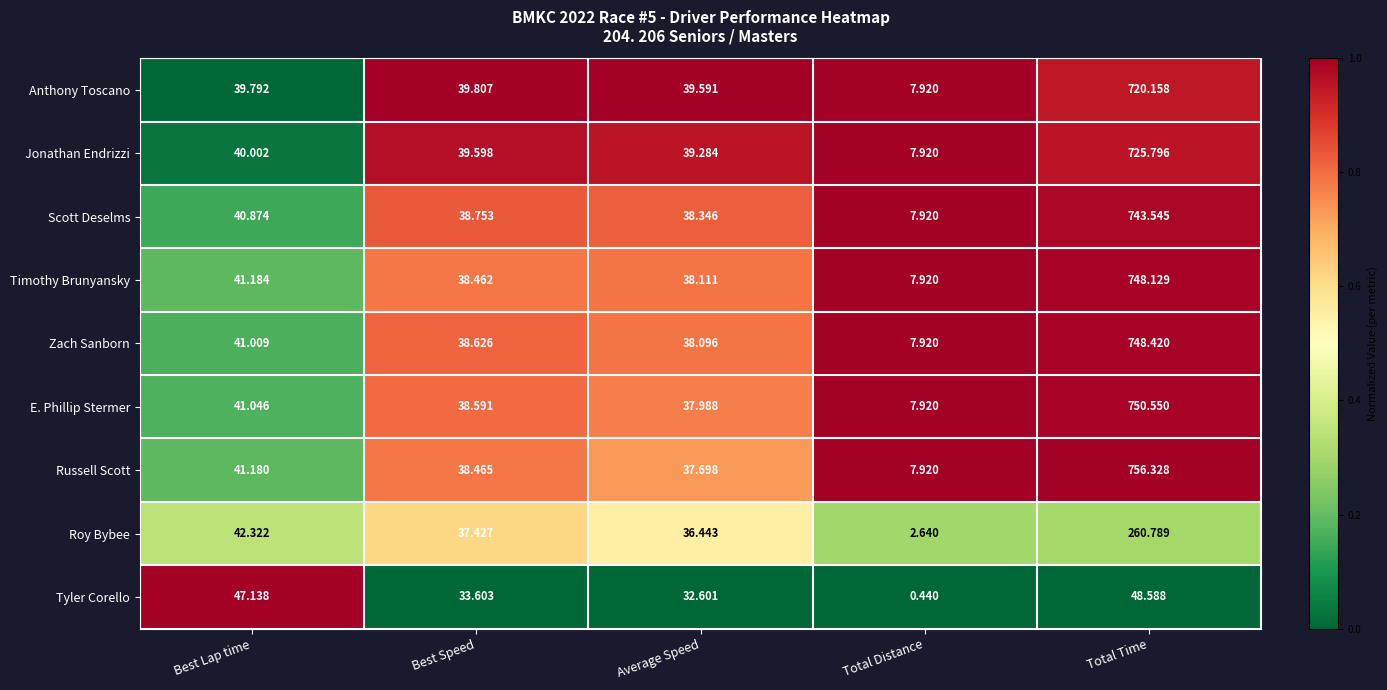

Which label corresponds to the smallest value in the chart?

Total Distance